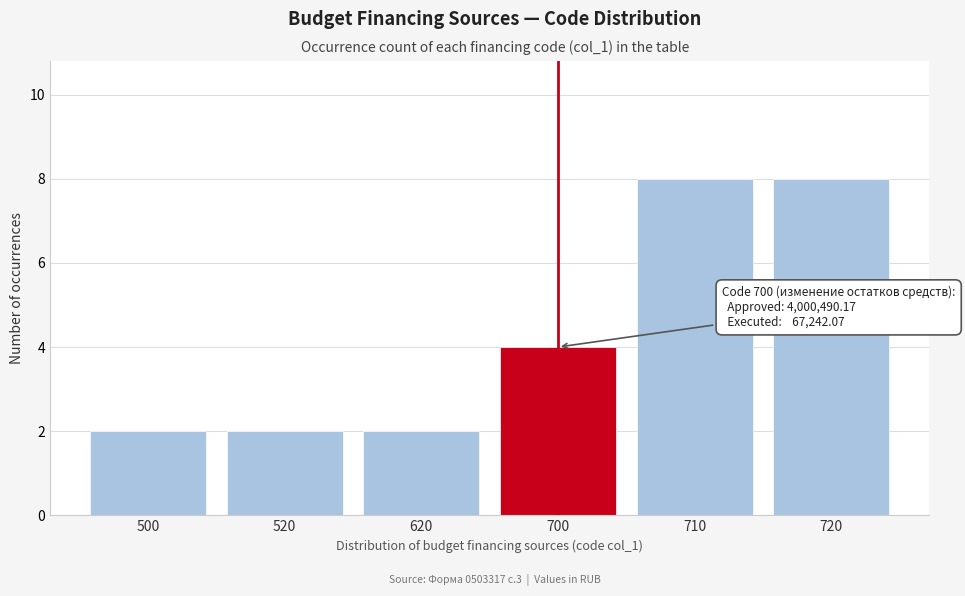

Reading left to right, what are all the values shown in this chart?

500=2	520=2	620=2	700=4	710=8	720=8